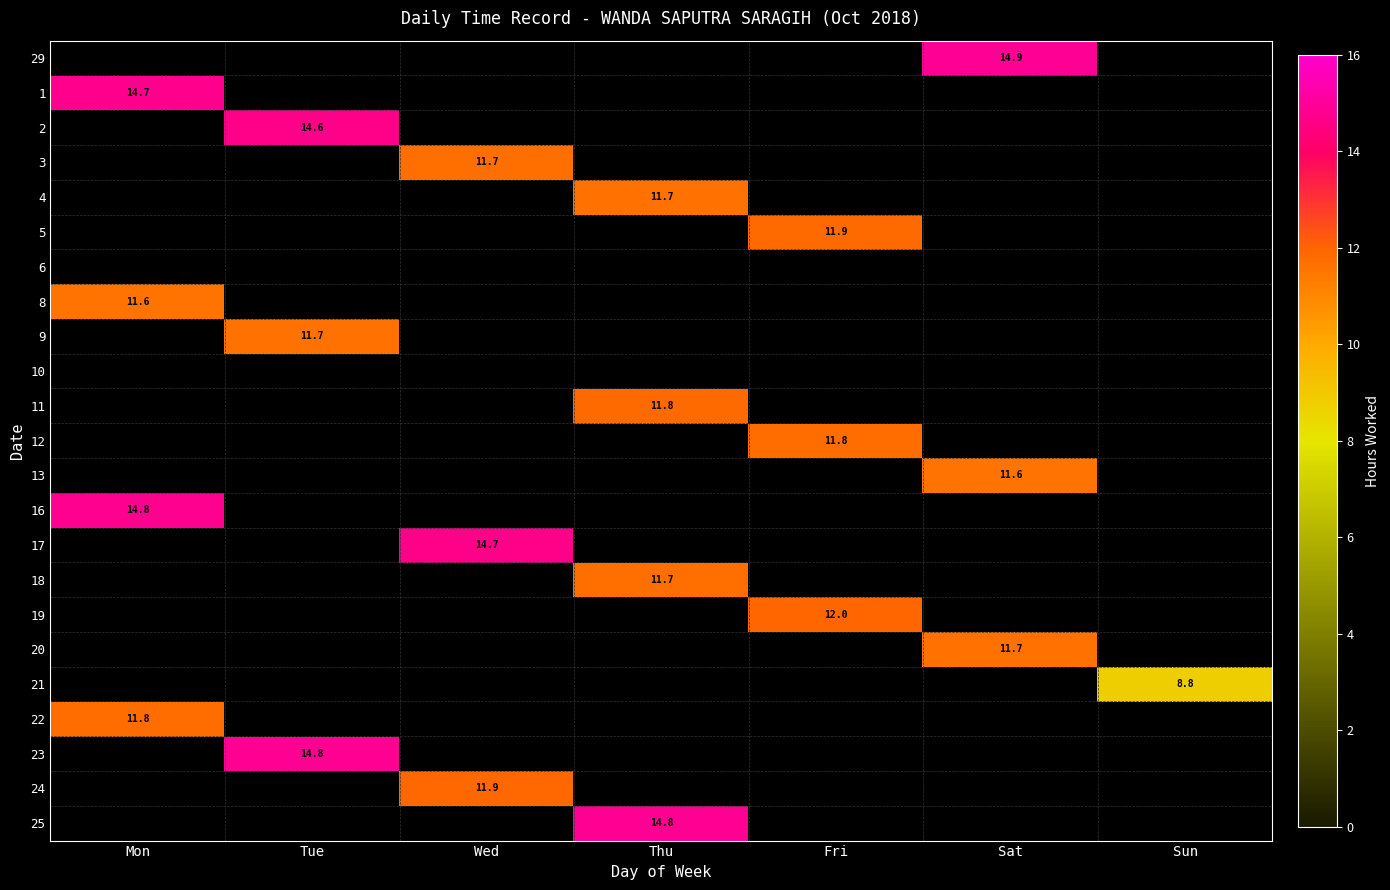

True or false: 22 has a value of 3.2 at Mon.

False